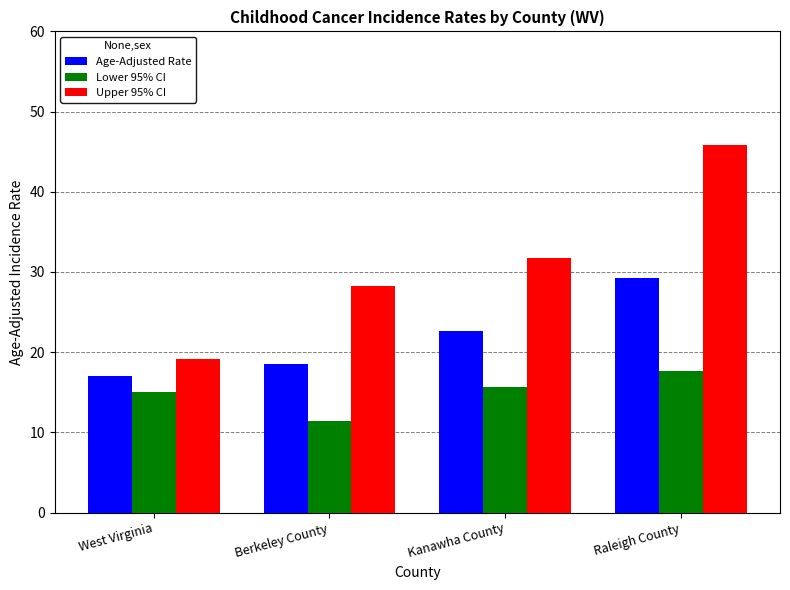

What is the difference between the maximum and minimum values in the Upper 95% CI series?

26.6